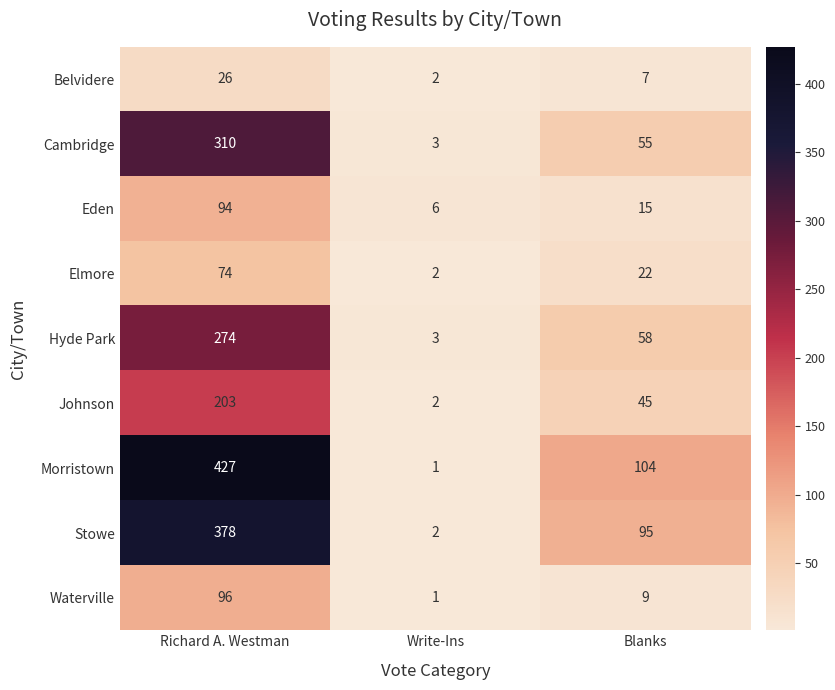

How many data points does each series have?

3